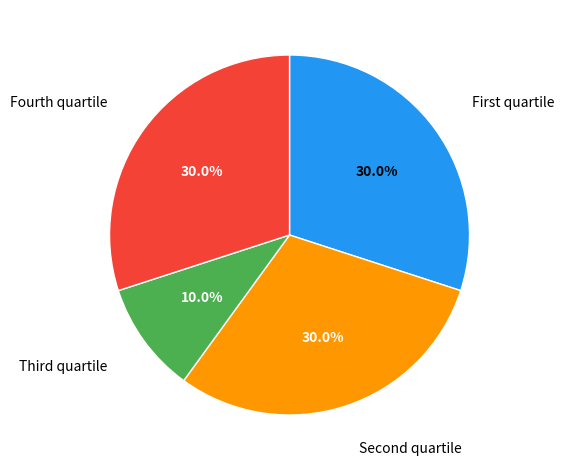

Does any single category account for the majority?

No